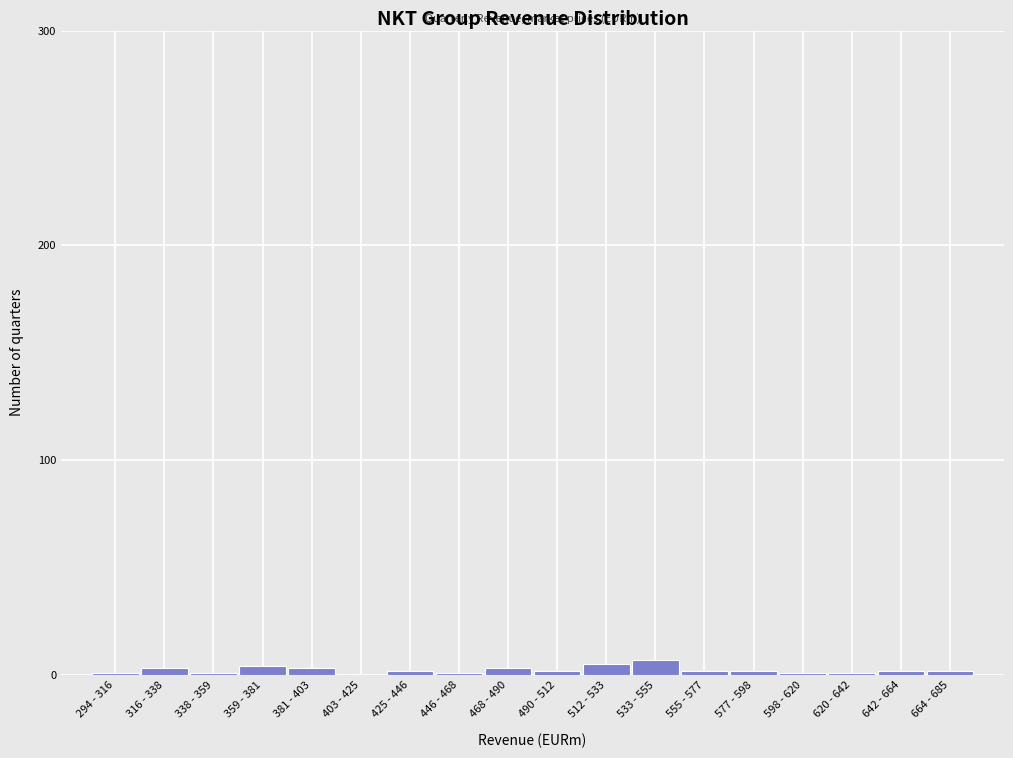

What is the greatest value displayed?

7